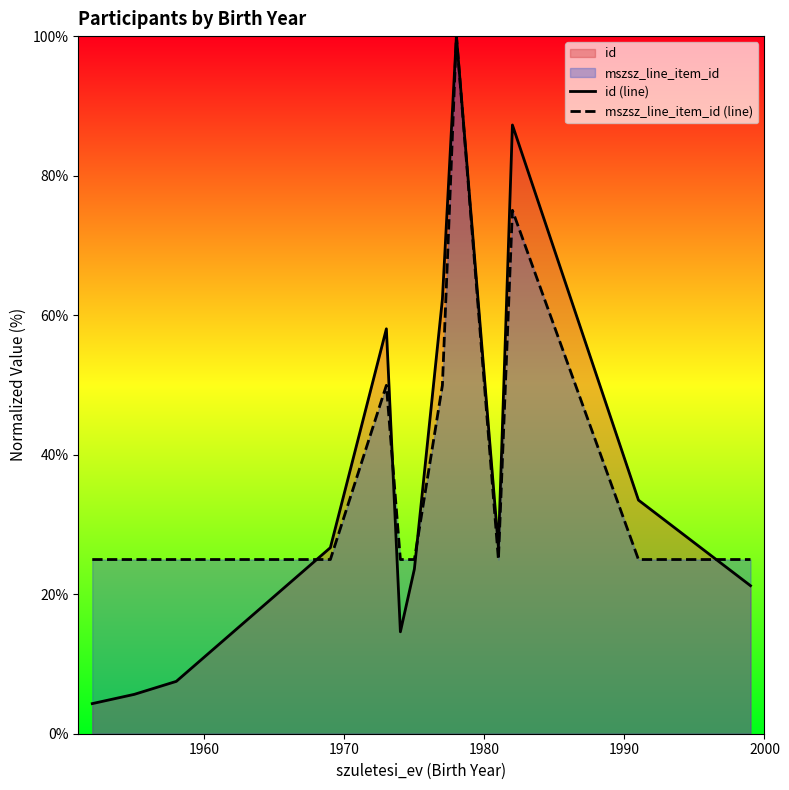

Which series has the largest range (max minus min)?

id (line)